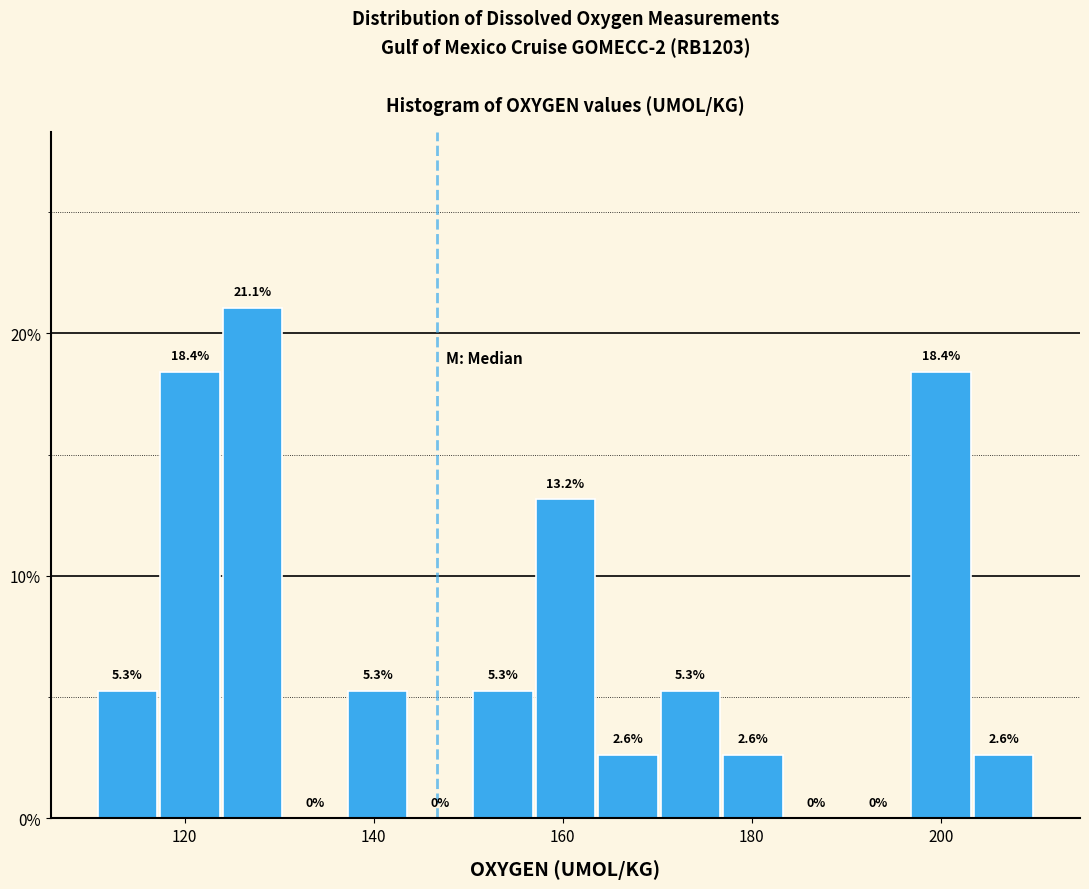

Read against the x-axis, roughly where is the centre of the tallest bar?

128